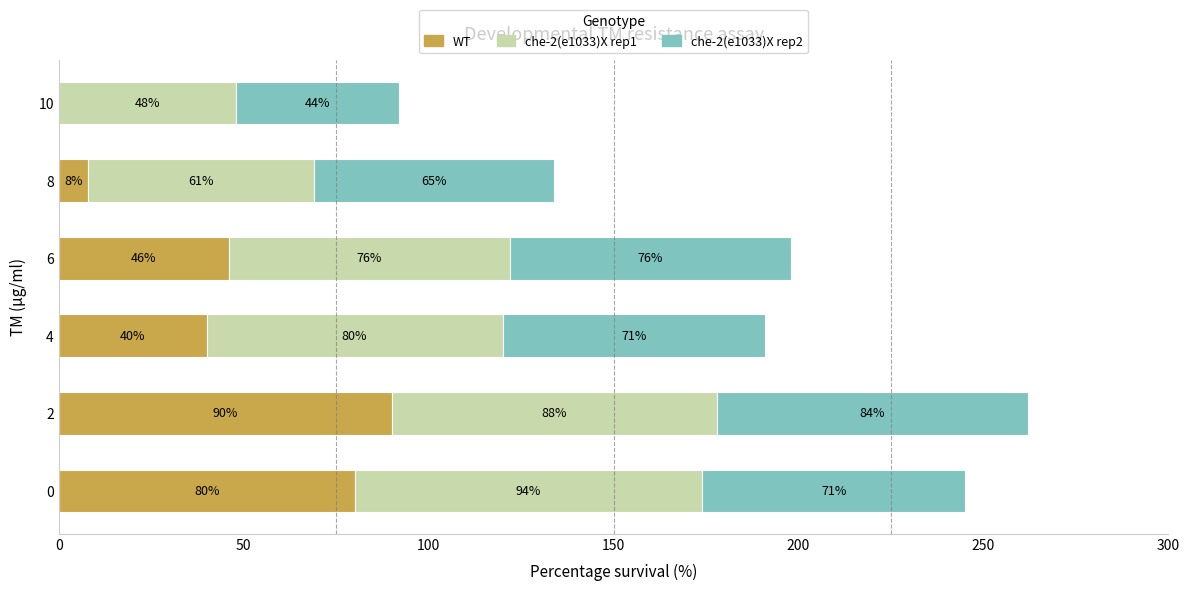

The value of WT at 10 is 0. True or false?

True